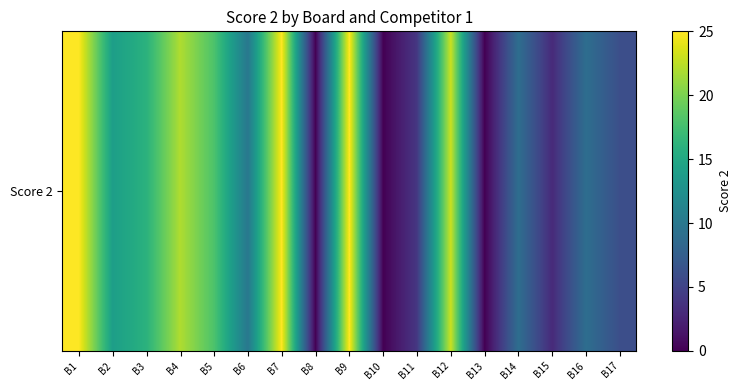

How many data points are less than 10?

8